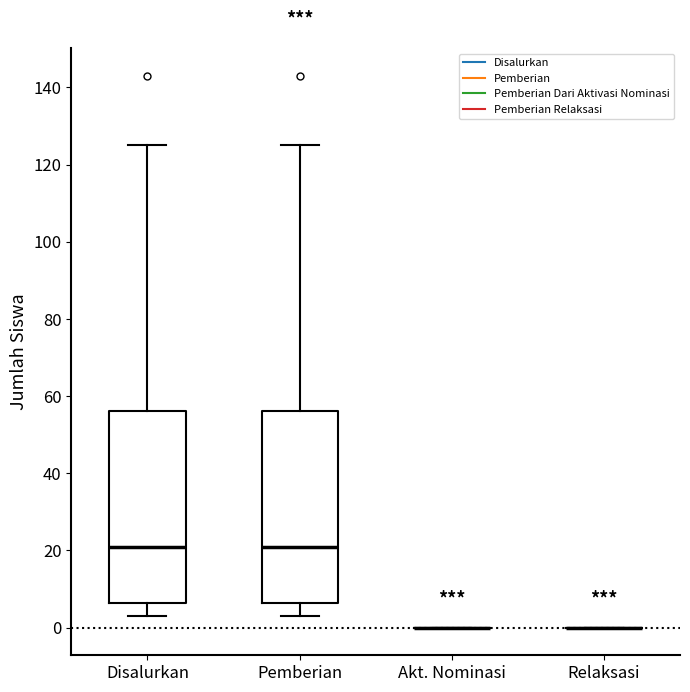

Where does the upper whisker of the box for Disalurkan end on the y-axis? The values are not printed on the chart, so give them approximately, as read against the axis.

126